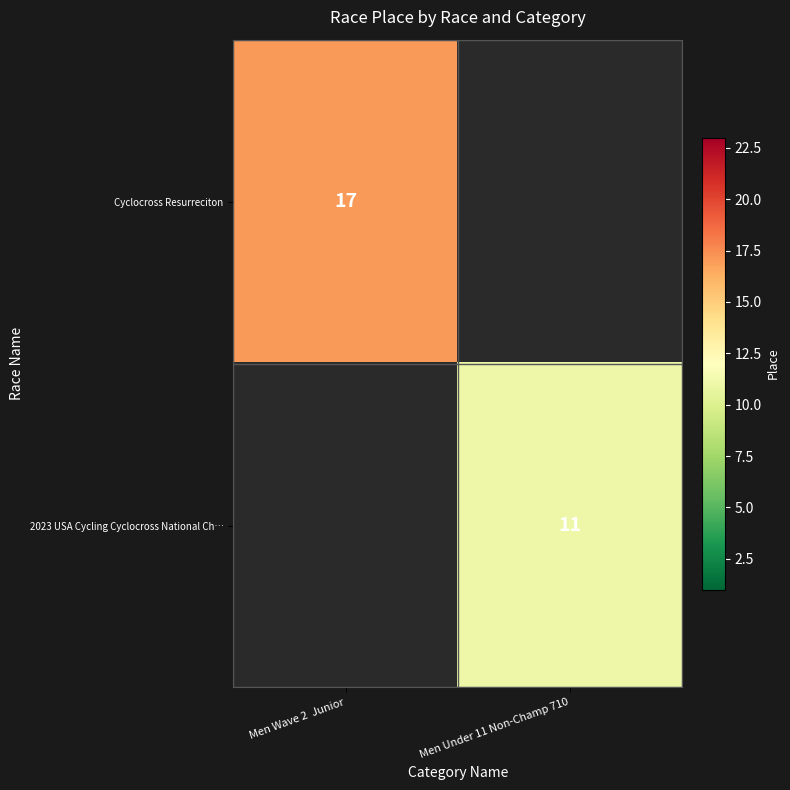

The 2023 USA Cycling Cyclocross National Ch… series shows 11 at Men Under 11 Non-Champ 710. True or false?

True